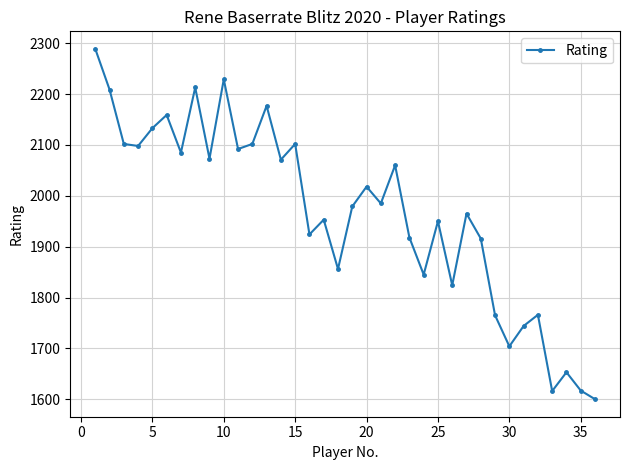

Is this an area chart (filled region under the line)?

No